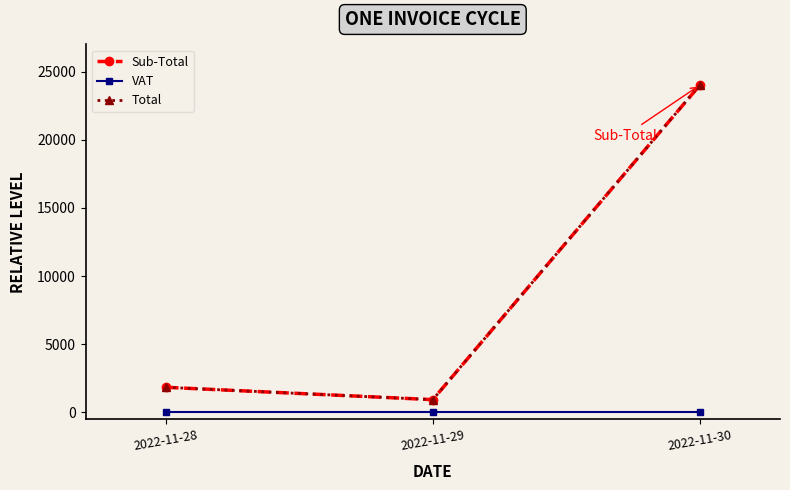

Is this an area chart (filled region under the line)?

No